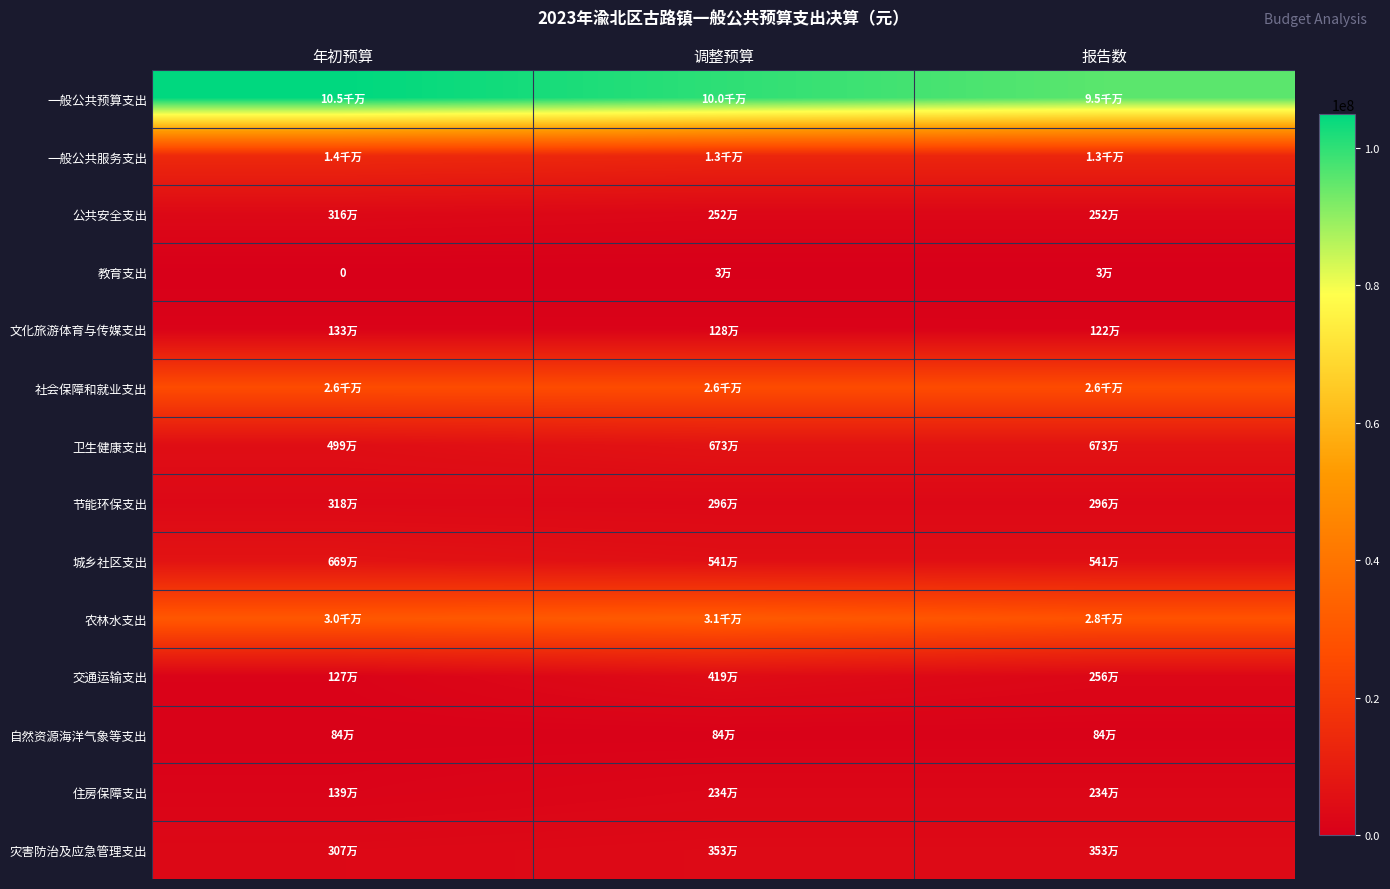

What is the greatest value displayed?

104927933.8